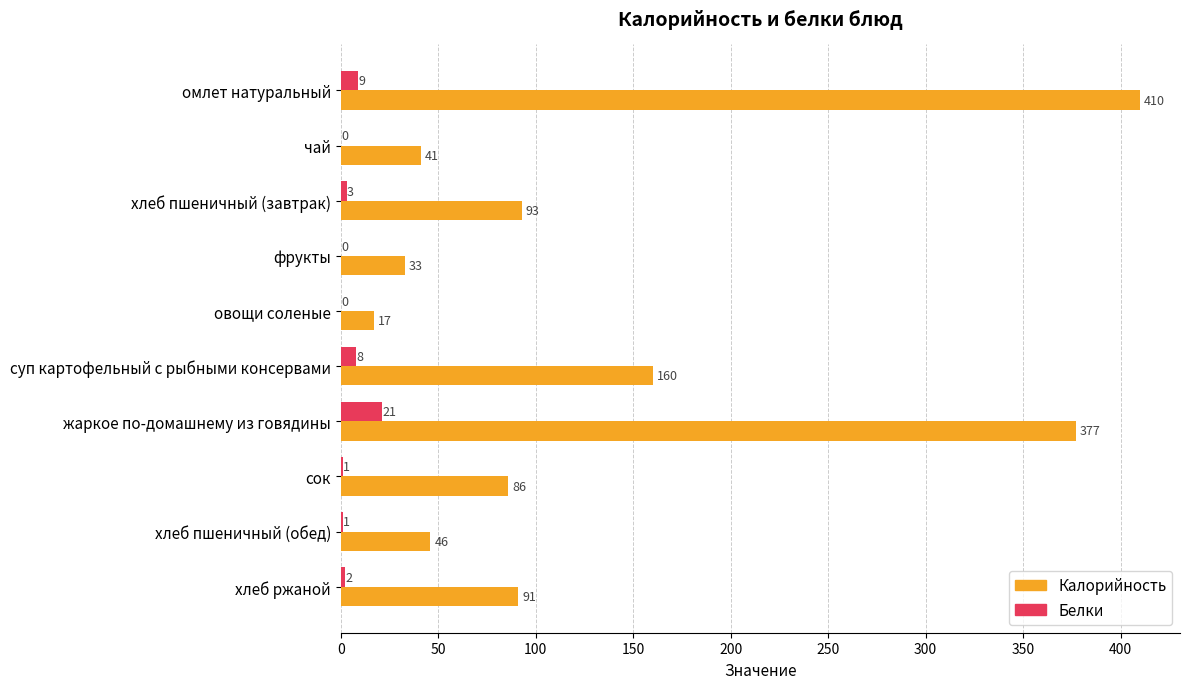

What are all the series names shown in the legend?

Калорийность, Белки